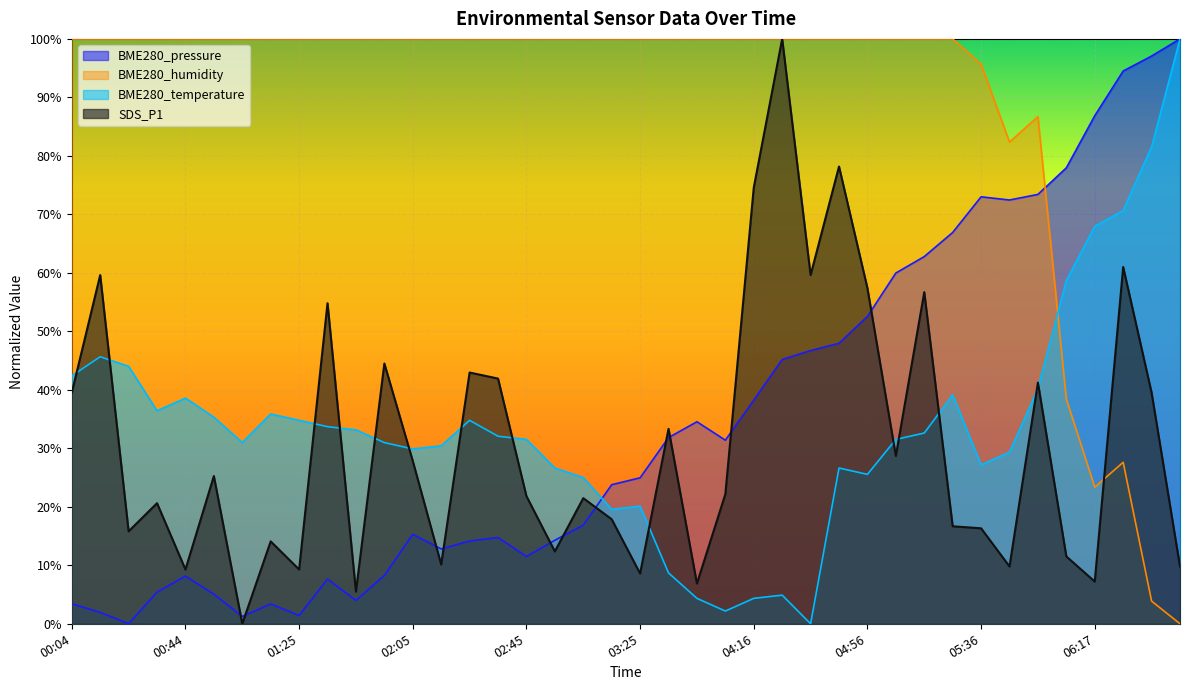

What is the value of the BME280_pressure point at the 32nd from the left?

0.7